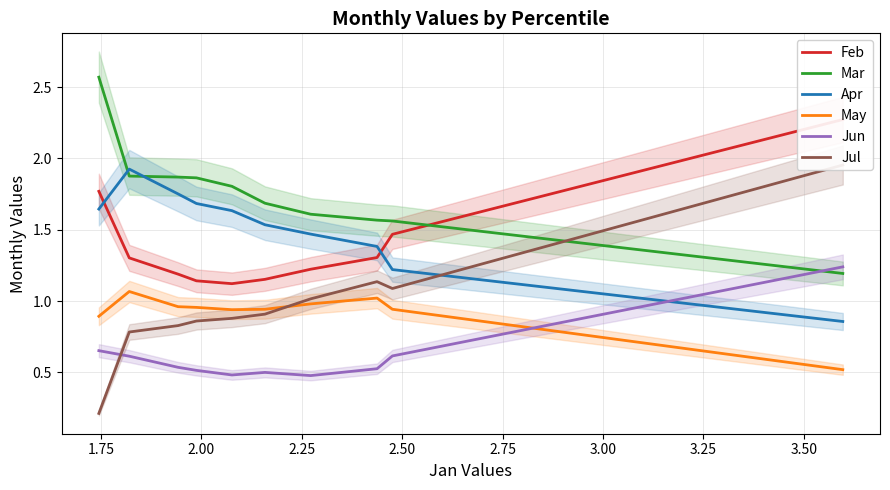

How many intersections are there between Jun and May?

1